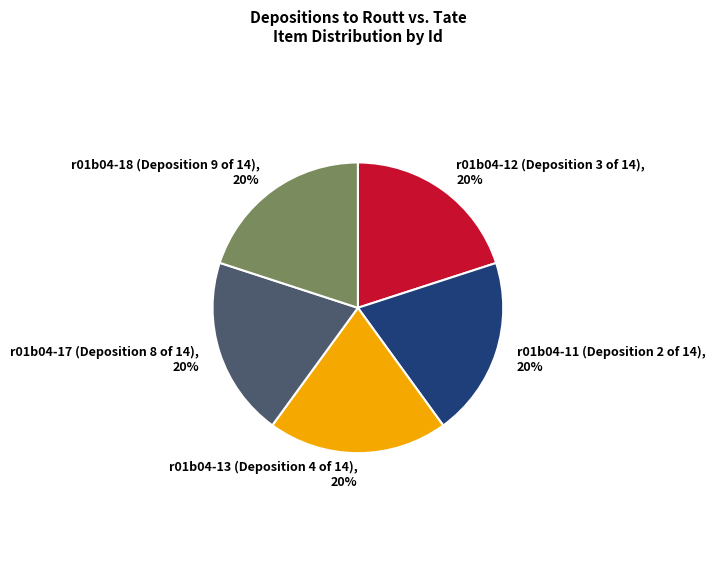

Is the sum of r01b04-12 (Deposition 3 of 14) and r01b04-17 (Deposition 8 of 14) greater than half?

No